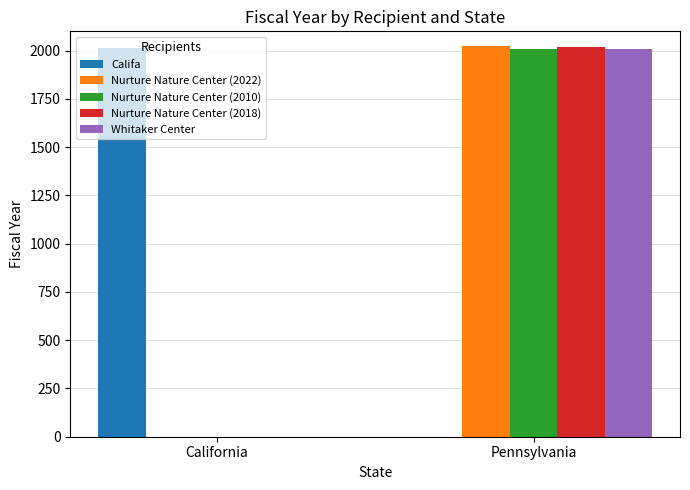

True or false: Nurture Nature Center (2022) has a value of -946 at California.

False